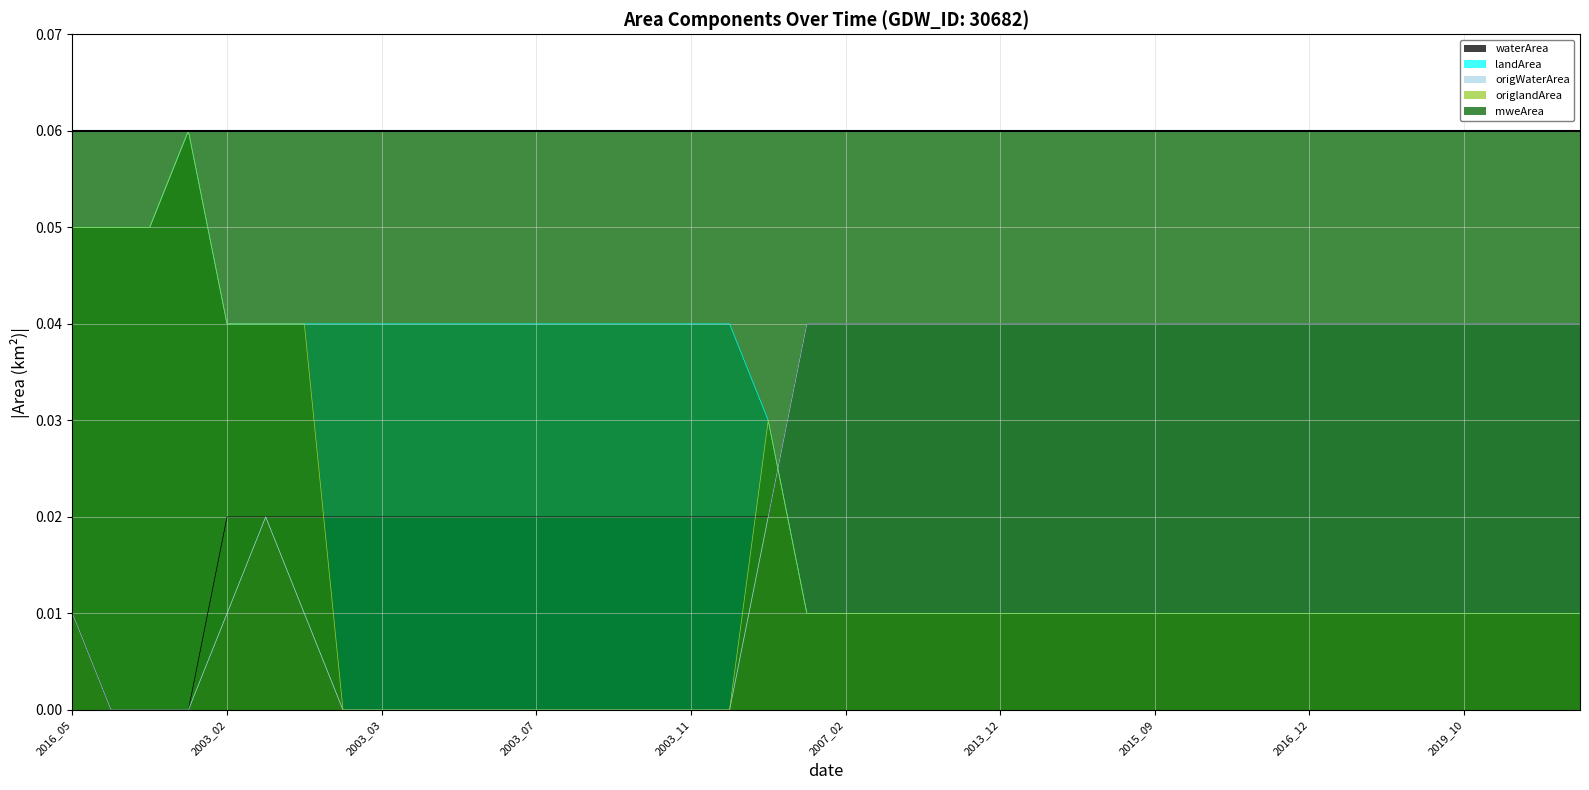

True or false: landArea and waterArea cross at least once.

True